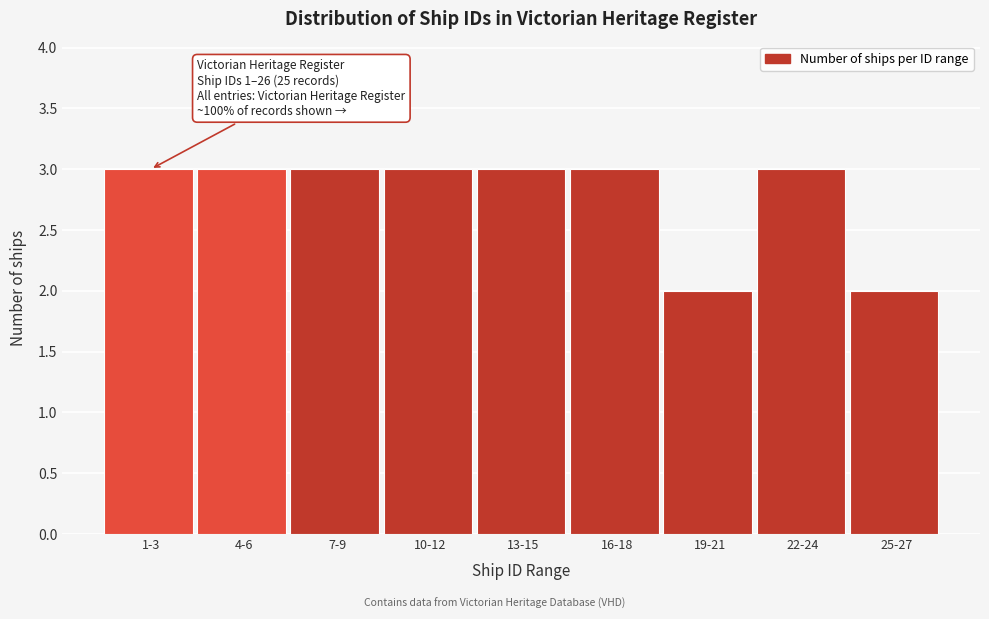

Reading right to left, transcribe all the data shown in this chart.

2	3	2	3	3	3	3	3	3